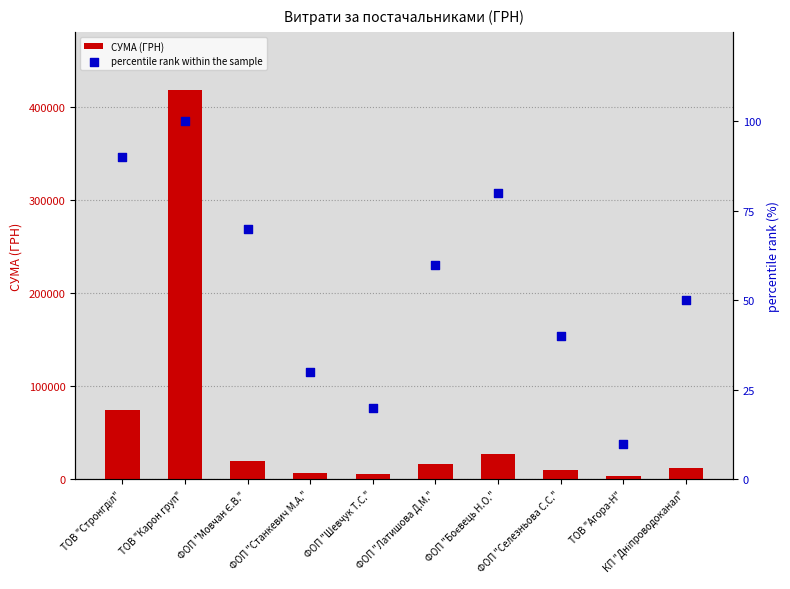

Which series contains the highest Y value?

СУМА (ГРН)